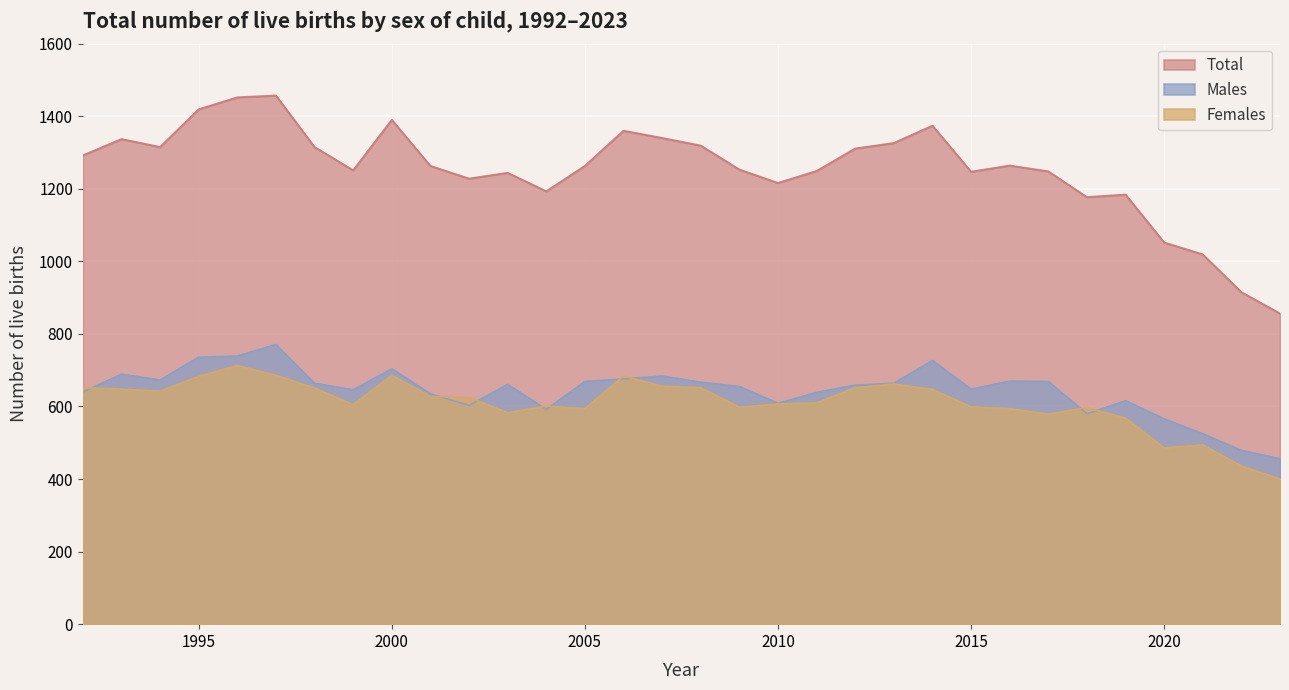

In Males, how many points are higher than both neighbors (excluding endpoints)?

8